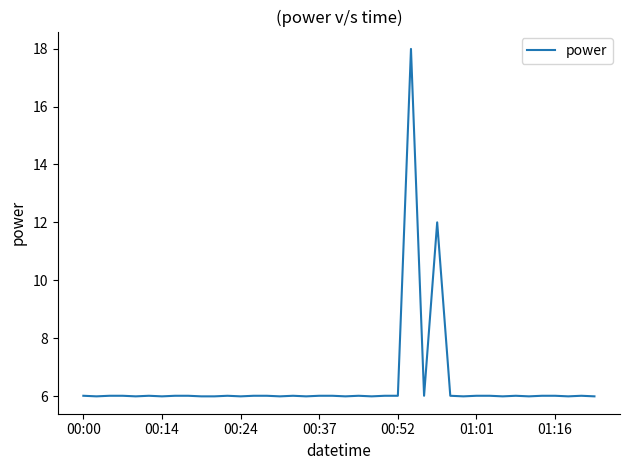

What is the maximum value shown in the chart?

18.0